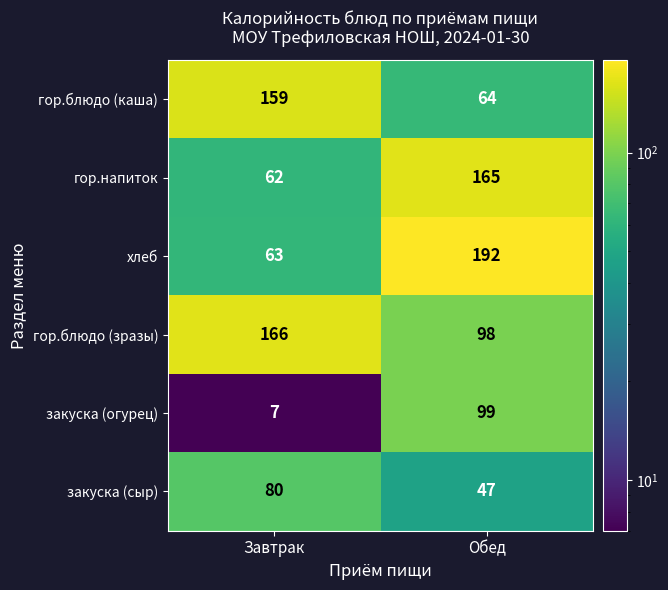

At which category is the sum across all series the highest?

Обед